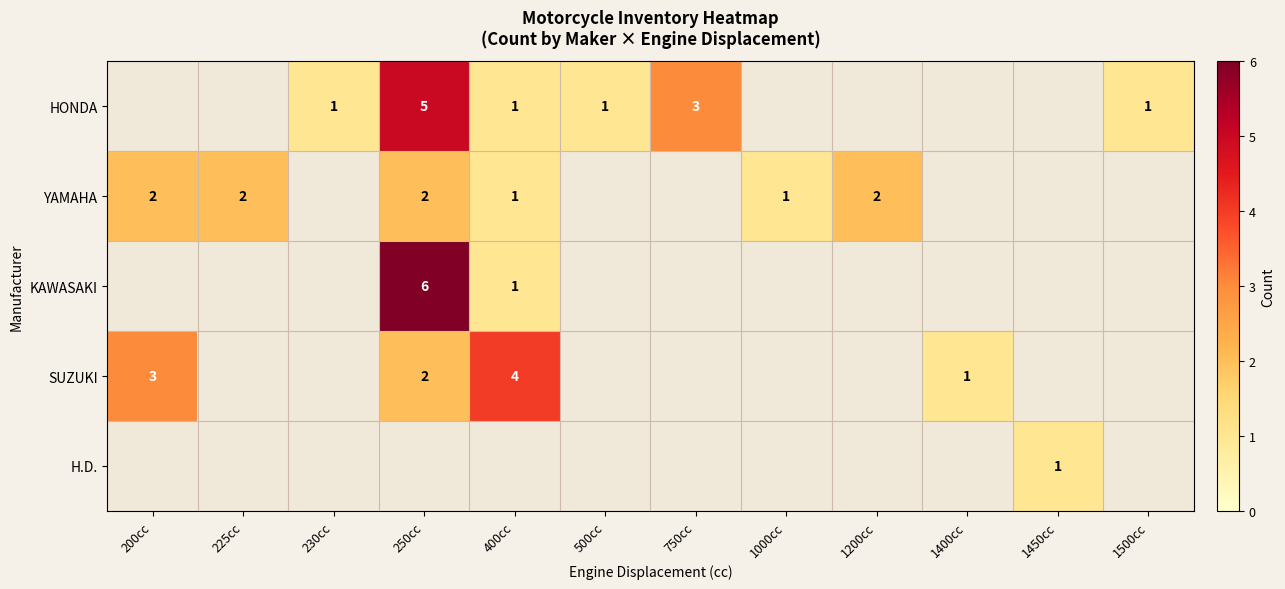

What is the maximum value shown in the chart?

6.0